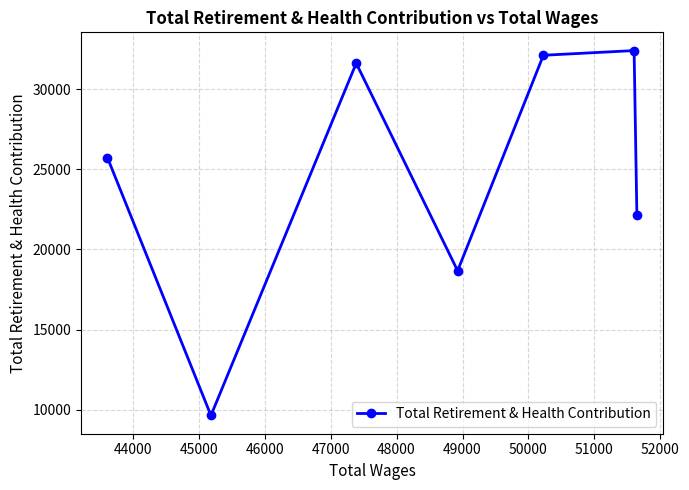

How many interior local valleys (lower than both neighbors) does the data have?

2